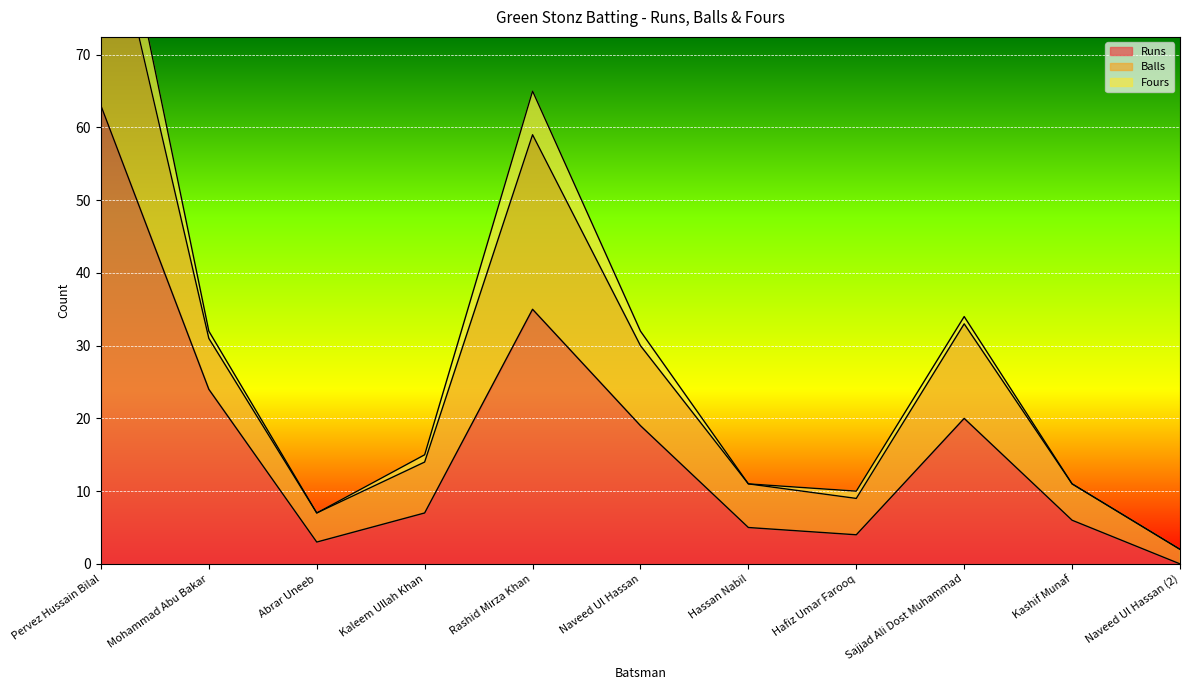

What is the approximate value of Runs at Rashid Mirza Khan?

35